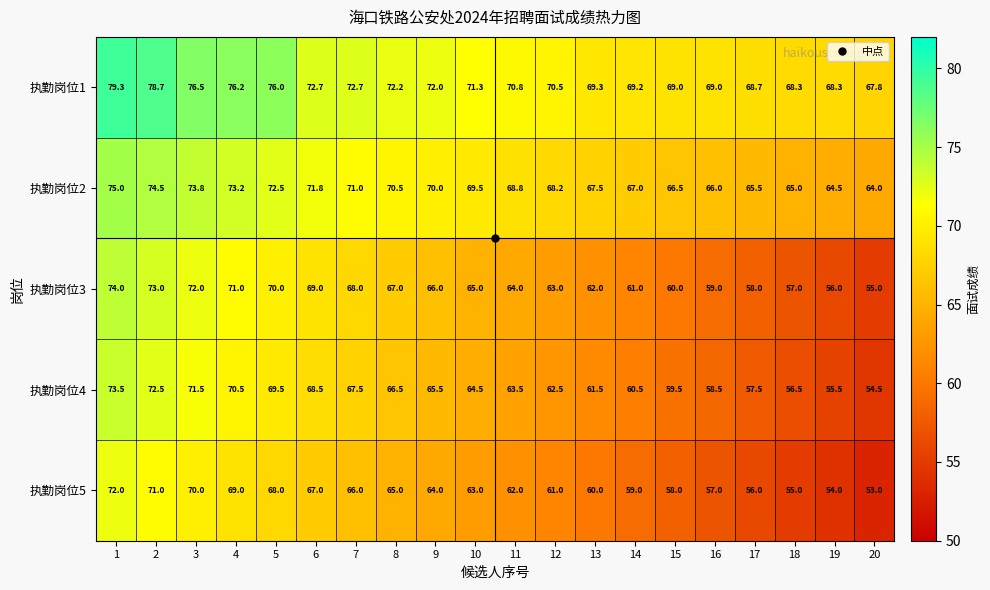

How many data points in 执勤岗位4 are above 64?

10